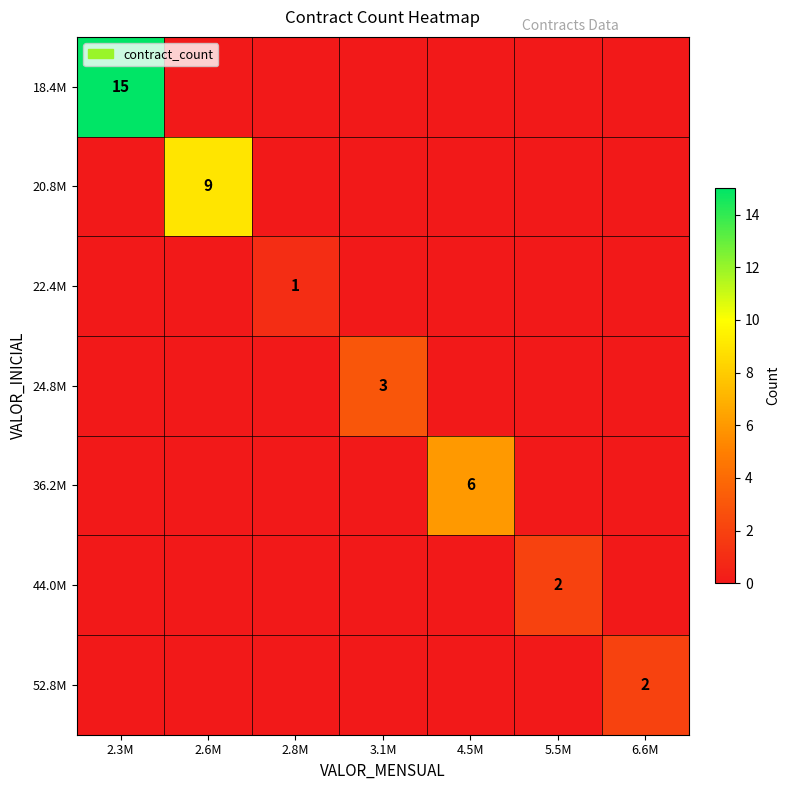

What is the spread (max minus min) of values at 2.6M?

9